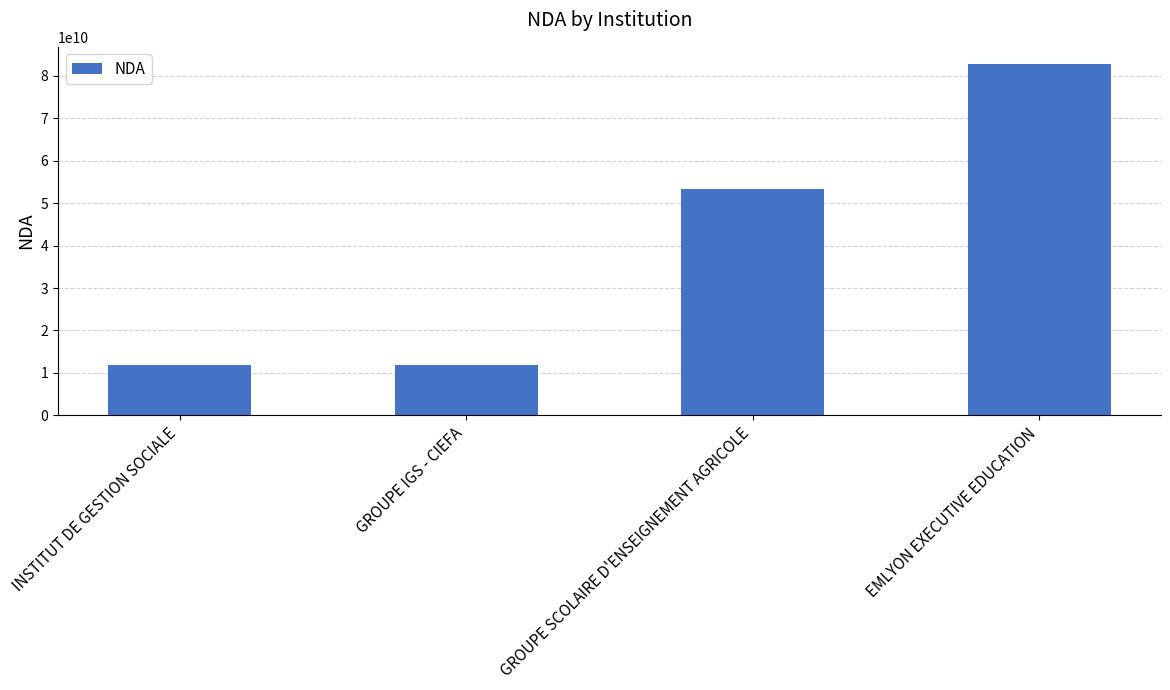

Which category has the highest value across all series?

EMLYON EXECUTIVE EDUCATION